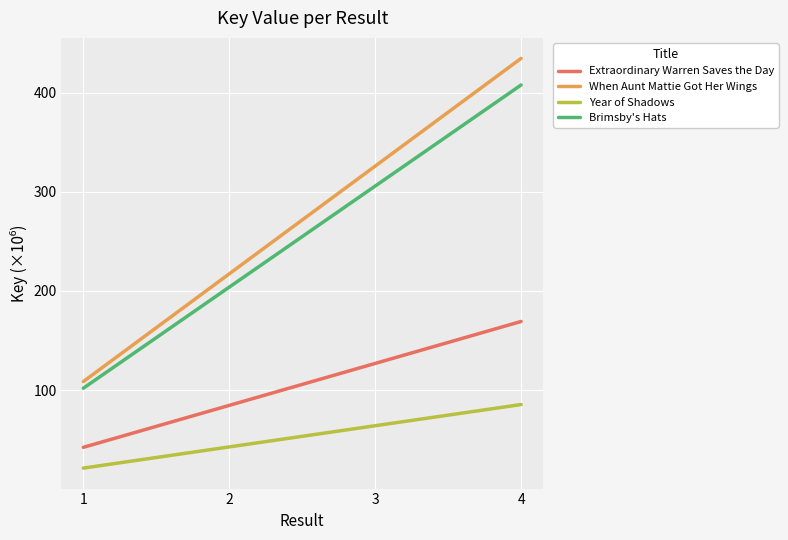

True or false: Extraordinary Warren Saves the Day and Year of Shadows intersect in this chart.

False